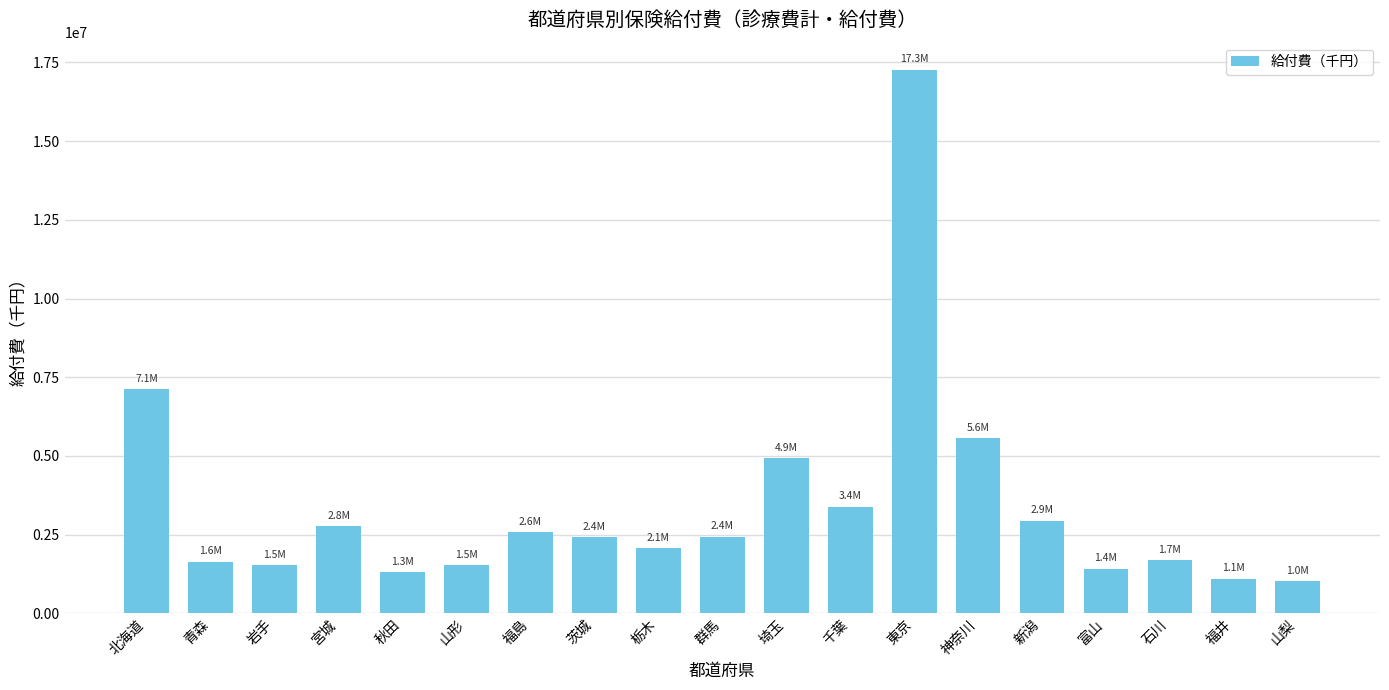

What is the greatest value displayed?

17265100.5